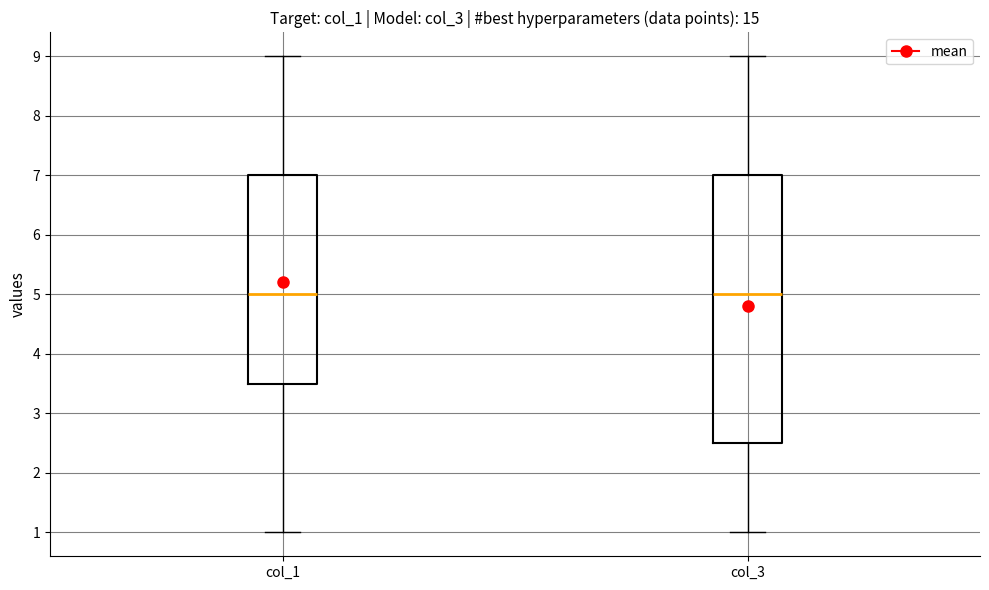

Where does the median line of the box for col_3 sit on the y-axis? The values are not printed on the chart, so give them approximately, as read against the axis.

5.0